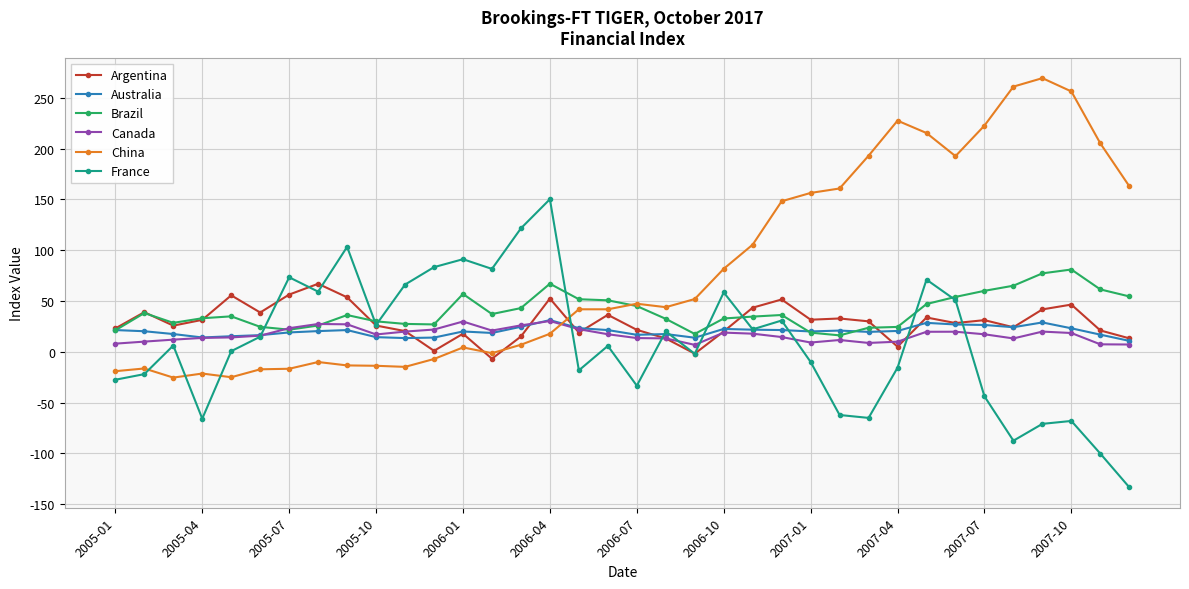

What is the greatest value displayed?

269.2